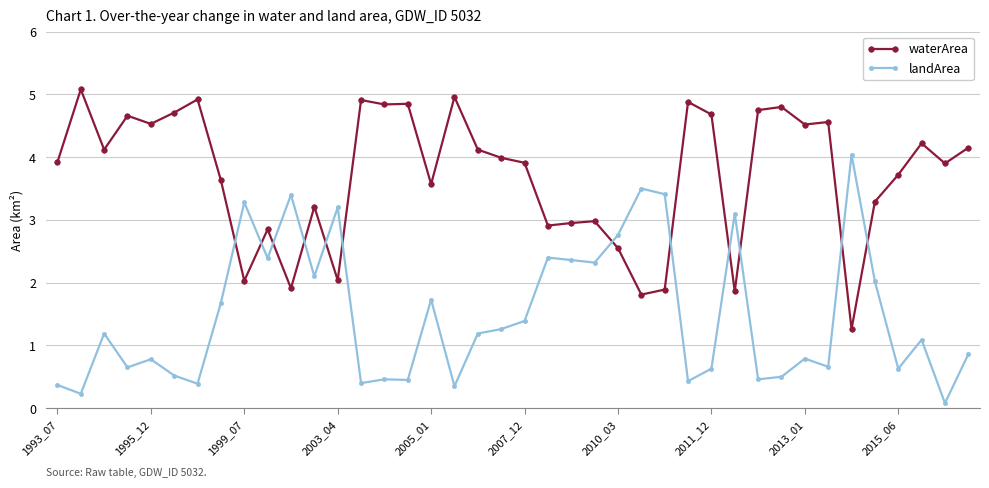

Does the chart have visible grid lines?

Yes